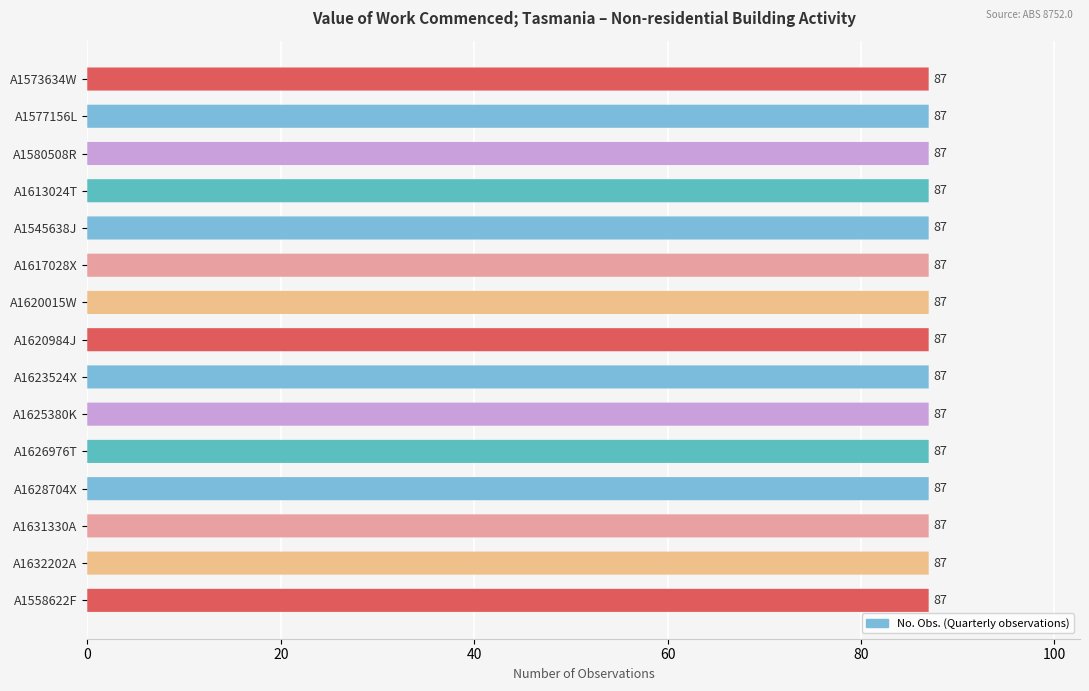

How many groups of bars are there?

15